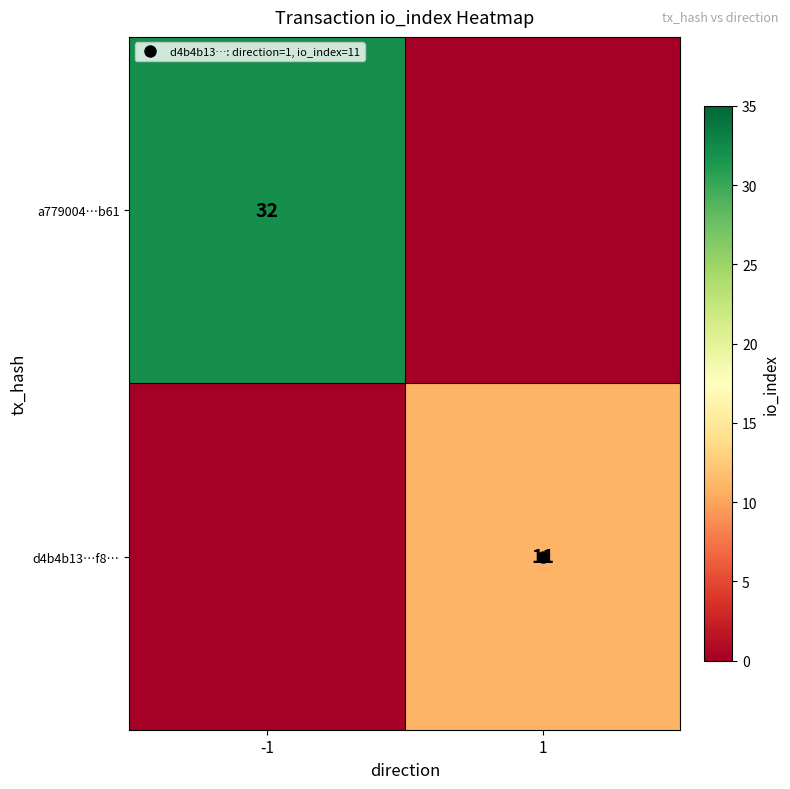

Is it true that a779004…b61 equals 0 at 1?

True